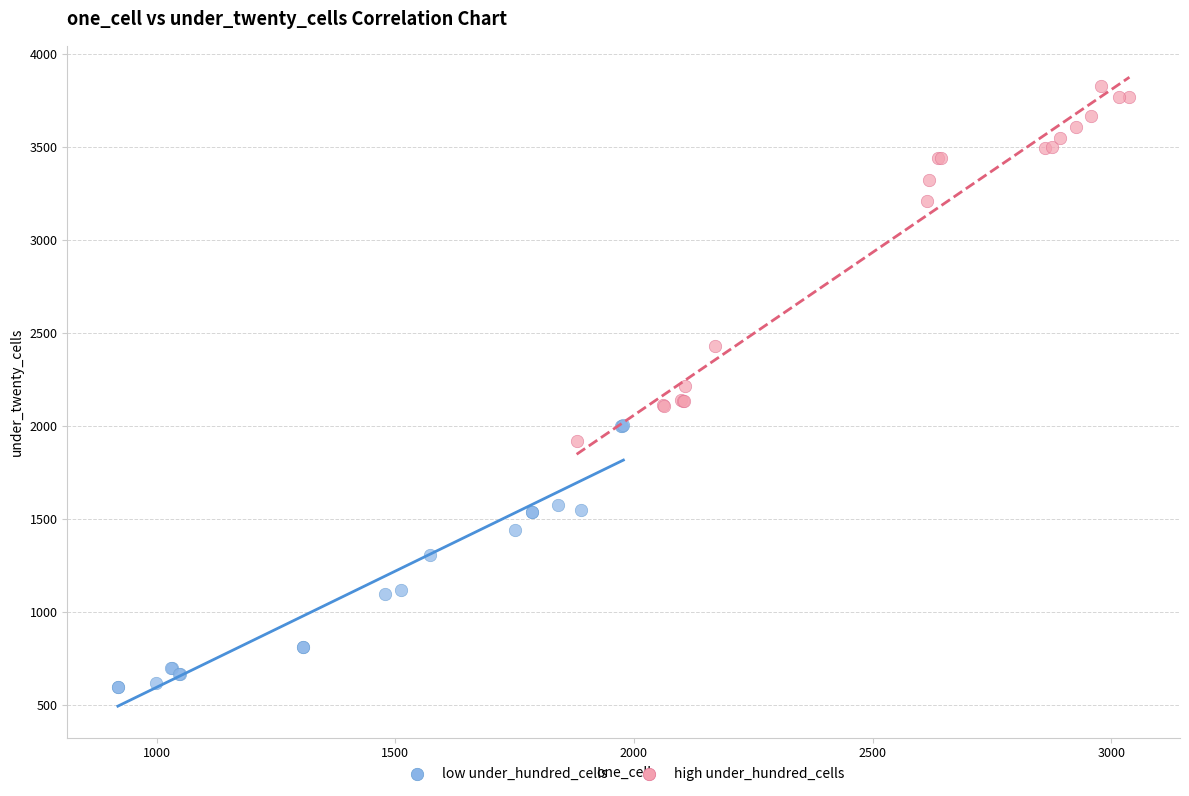

Which series reaches the minimum Y coordinate?

low under_hundred_cells